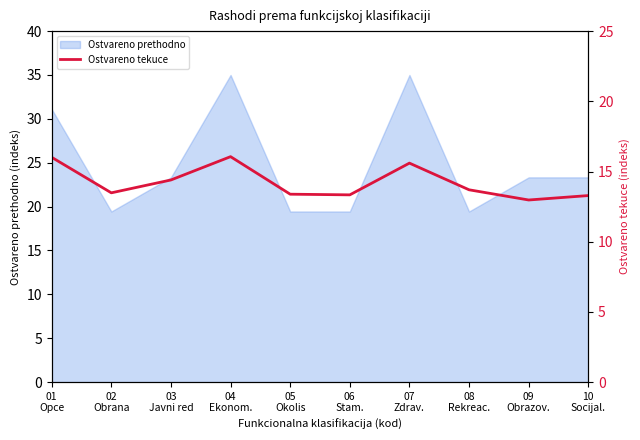

Between 09
Obrazov. and 07
Zdrav., which is larger?

07
Zdrav.